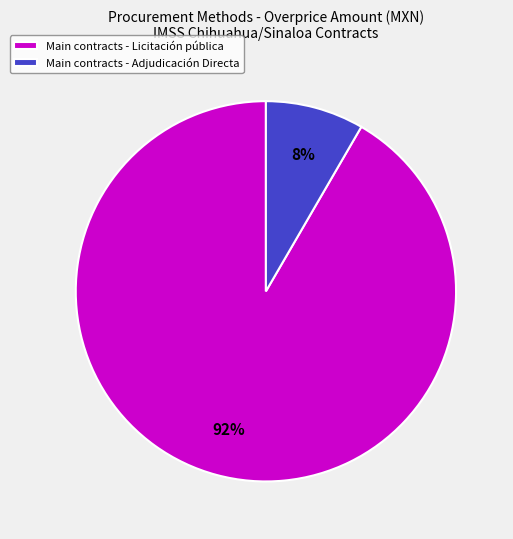

To the nearest percent, what percentage of the pie is Main contracts - Licitación pública?

92%